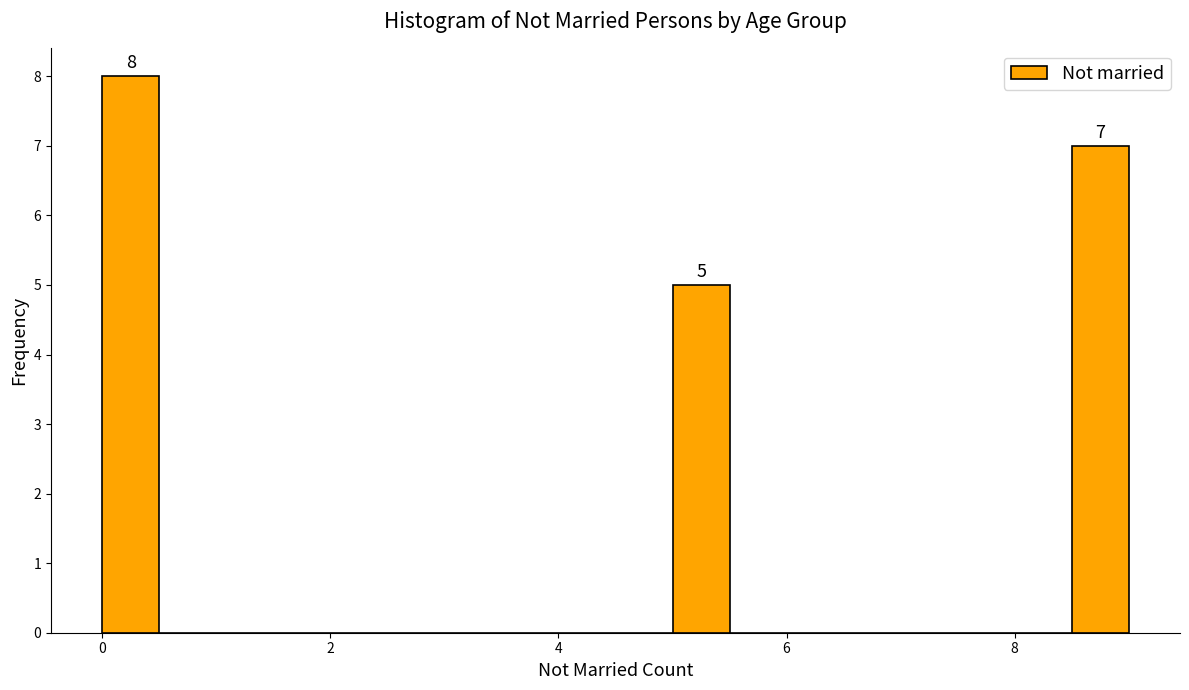

Around what value on the x-axis is the tallest bar? Give the approximate position of its centre, as read against the axis.

0.2